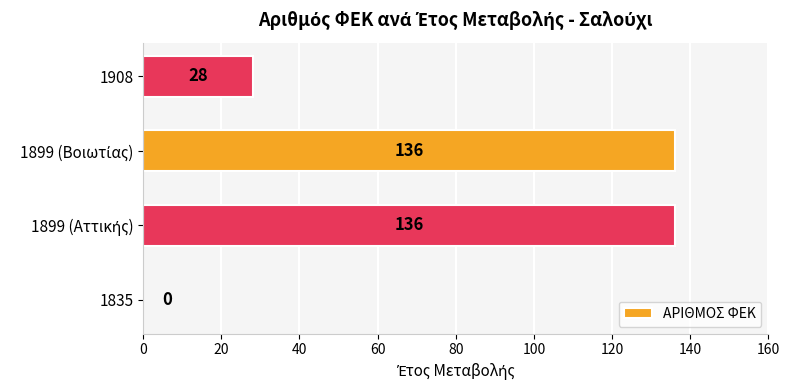

How many values are between 28 and 136?

3